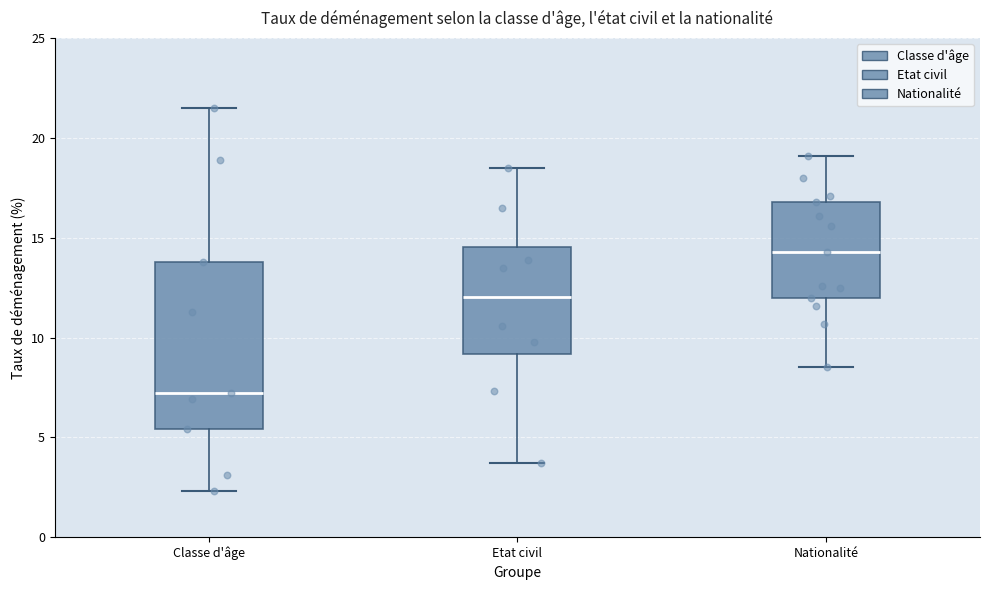

Which box's median line is the highest?

Nationalité